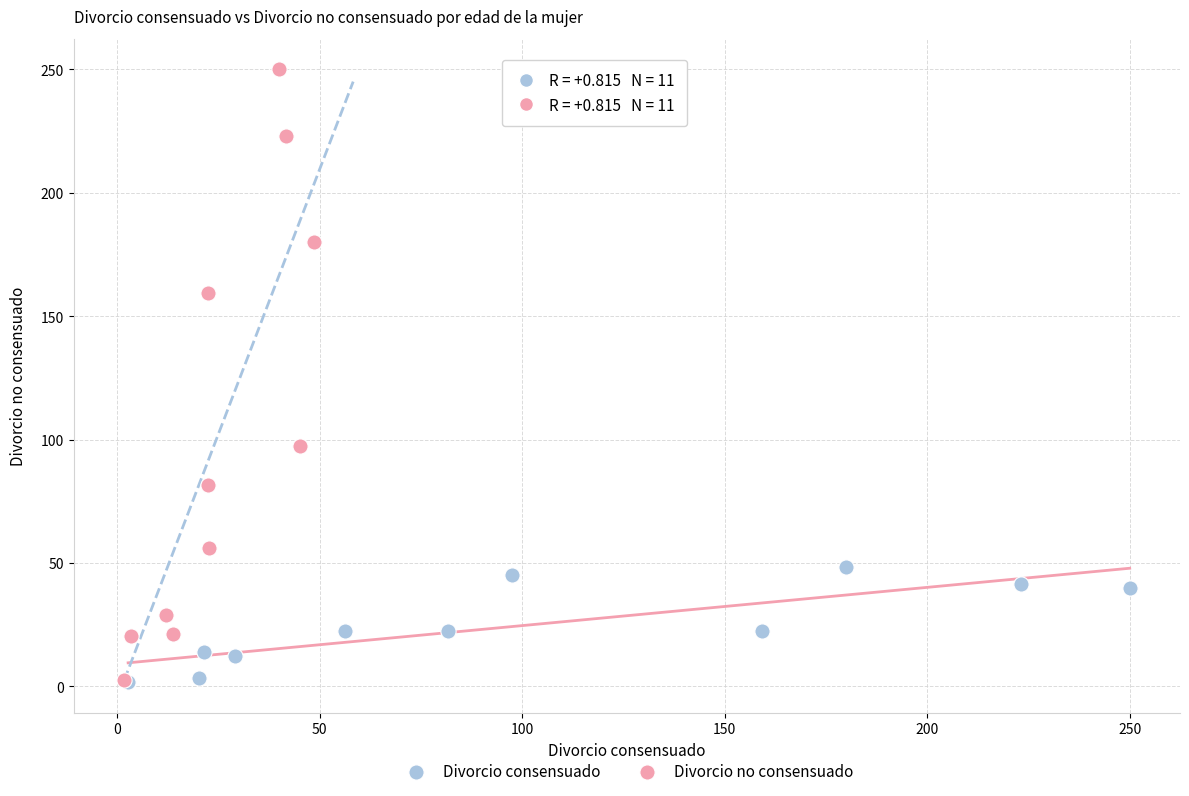

Which series contains the highest Y value?

Divorcio no consensuado